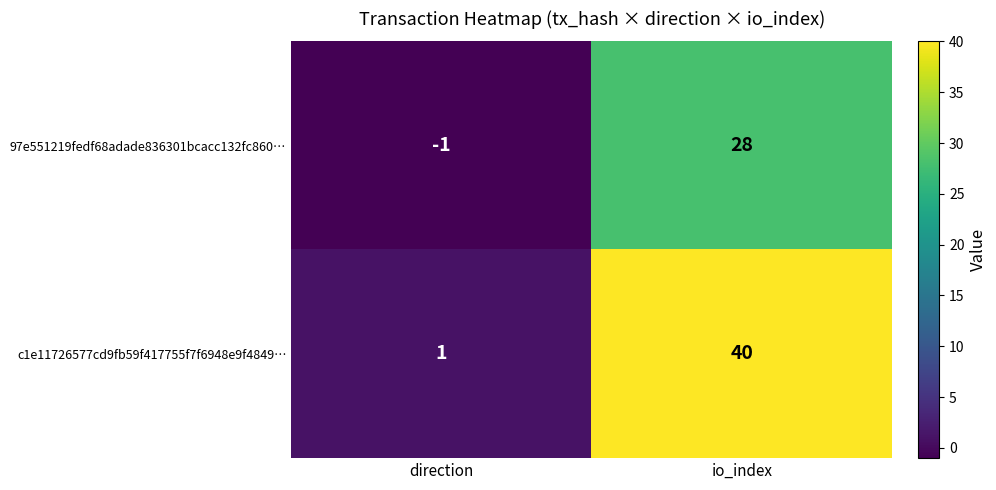

Reading right to left, extract all data points from this chart.

97e551219fedf68adade836301bcacc132fc860…: 28	-1
c1e11726577cd9fb59f417755f7f6948e9f4849…: 40	1